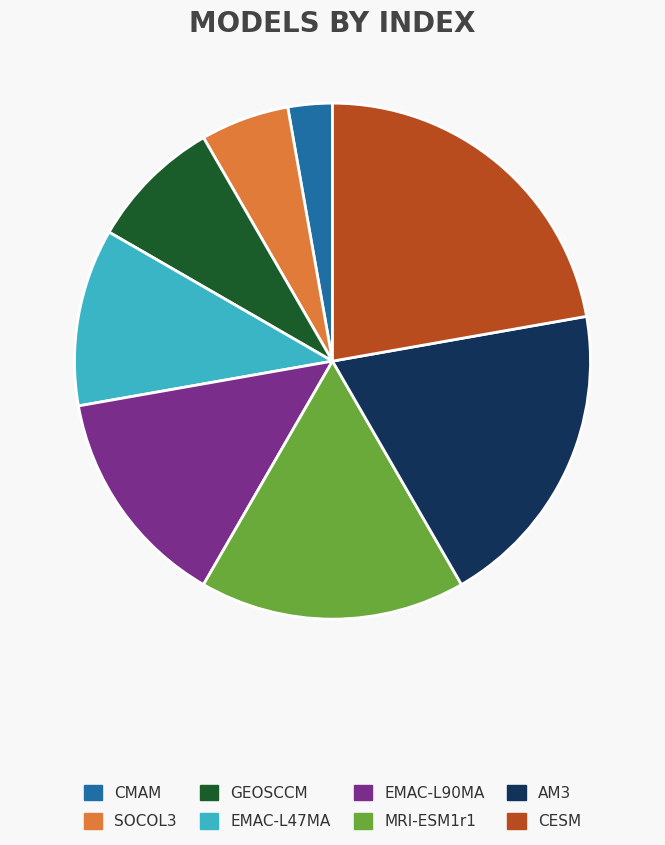

Rank the categories by value from lowest to highest.

CMAM, SOCOL3, GEOSCCM, EMAC-L47MA, EMAC-L90MA, MRI-ESM1r1, AM3, CESM